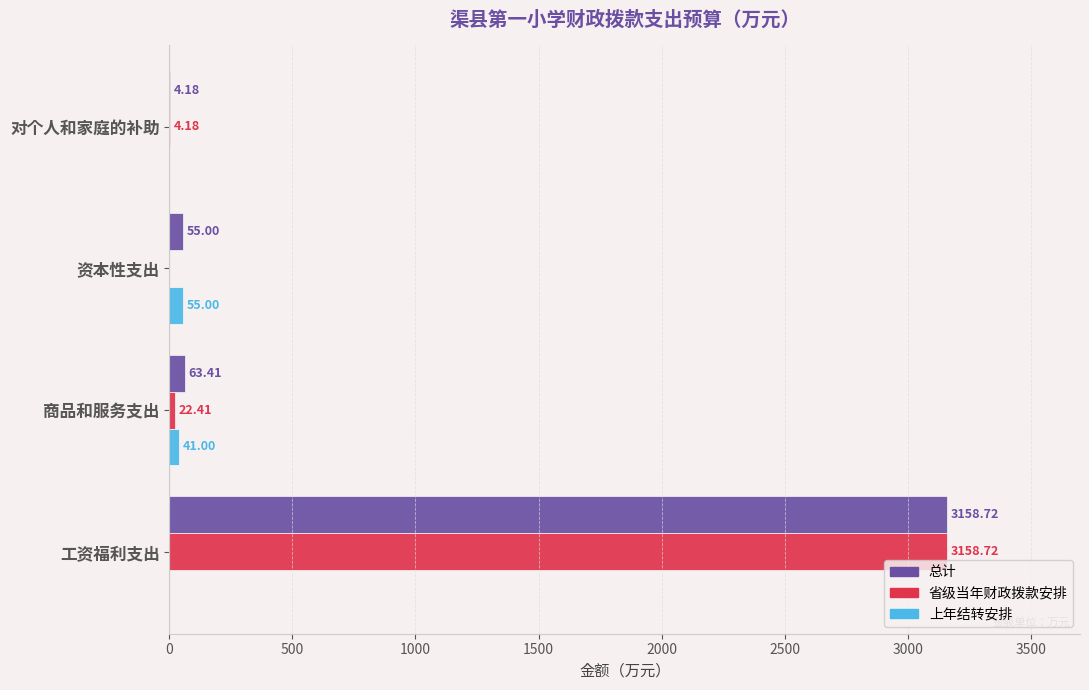

Which series has the largest range (max minus min)?

省级当年财政拨款安排